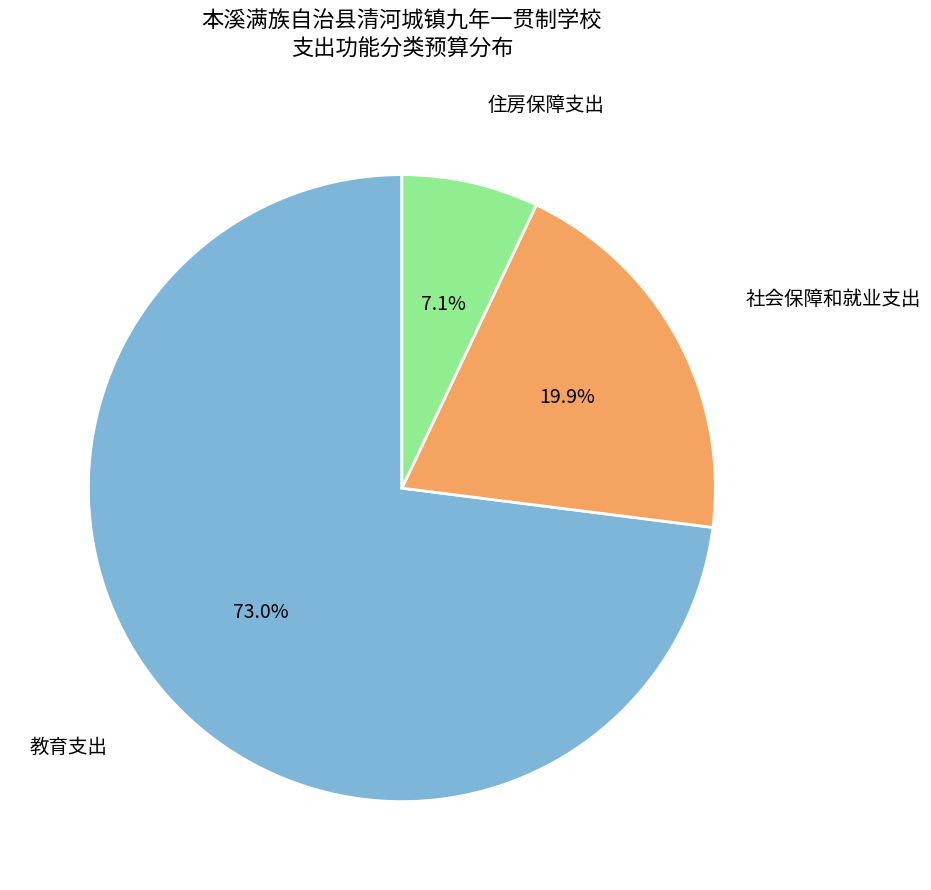

To the nearest percent, what is the difference between the largest and smallest slice percentages?

66%